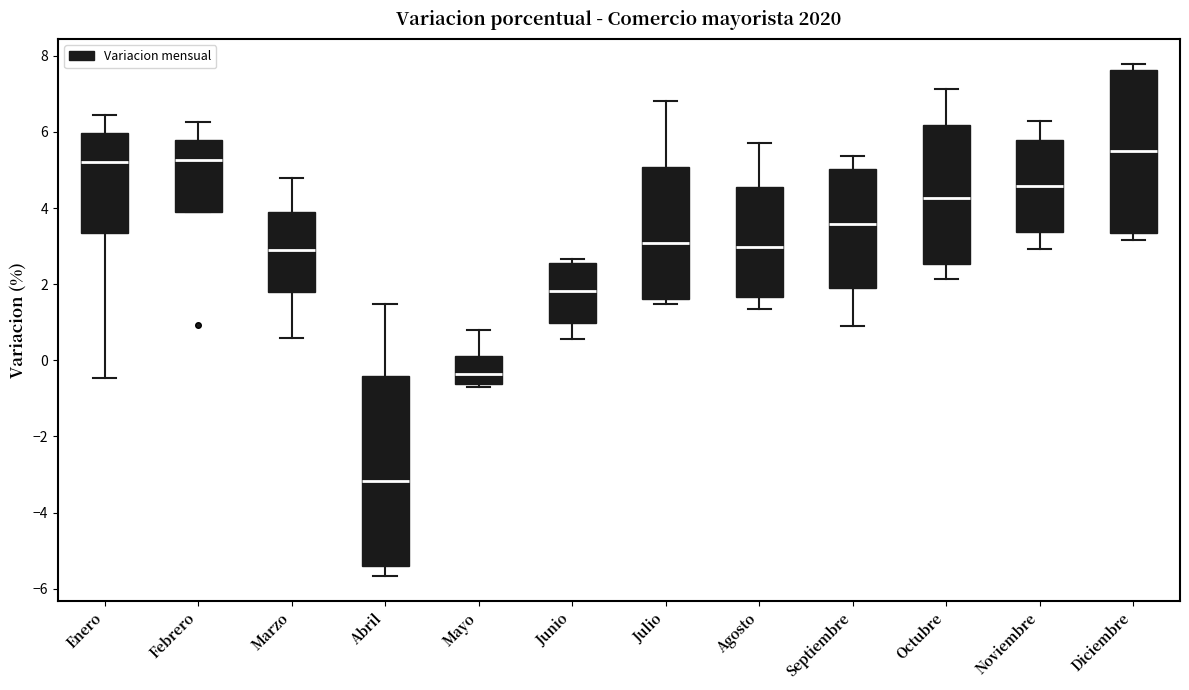

Reading left to right, read every box against the y-axis: the position of its median line, the range the box covers, and the ends of its whiskers. The values are not printed on the chart, so give them approximately, as read against the axis.

Enero: median 5.2, box 3.4 to 6.0, whiskers -0.4 to 6.4
Febrero: median 5.2, box 3.8 to 5.8, whiskers 3.8 to 6.2
Marzo: median 2.8, box 1.8 to 3.8, whiskers 0.6 to 4.8
Abril: median -3.2, box -5.4 to -0.4, whiskers -5.6 to 1.4
Mayo: median -0.4, box -0.6 to 0.2, whiskers -0.8 to 0.8
Junio: median 1.8, box 1.0 to 2.6, whiskers 0.6 to 2.6 (just above the box's upper edge)
Julio: median 3.0, box 1.6 to 5.0, whiskers 1.4 to 6.8
Agosto: median 3.0, box 1.6 to 4.6, whiskers 1.4 to 5.8
Septiembre: median 3.6, box 1.8 to 5.0, whiskers 1.0 to 5.4
Octubre: median 4.2, box 2.6 to 6.2, whiskers 2.2 to 7.2
Noviembre: median 4.6, box 3.4 to 5.8, whiskers 3.0 to 6.2
Diciembre: median 5.4, box 3.4 to 7.6, whiskers 3.2 to 7.8